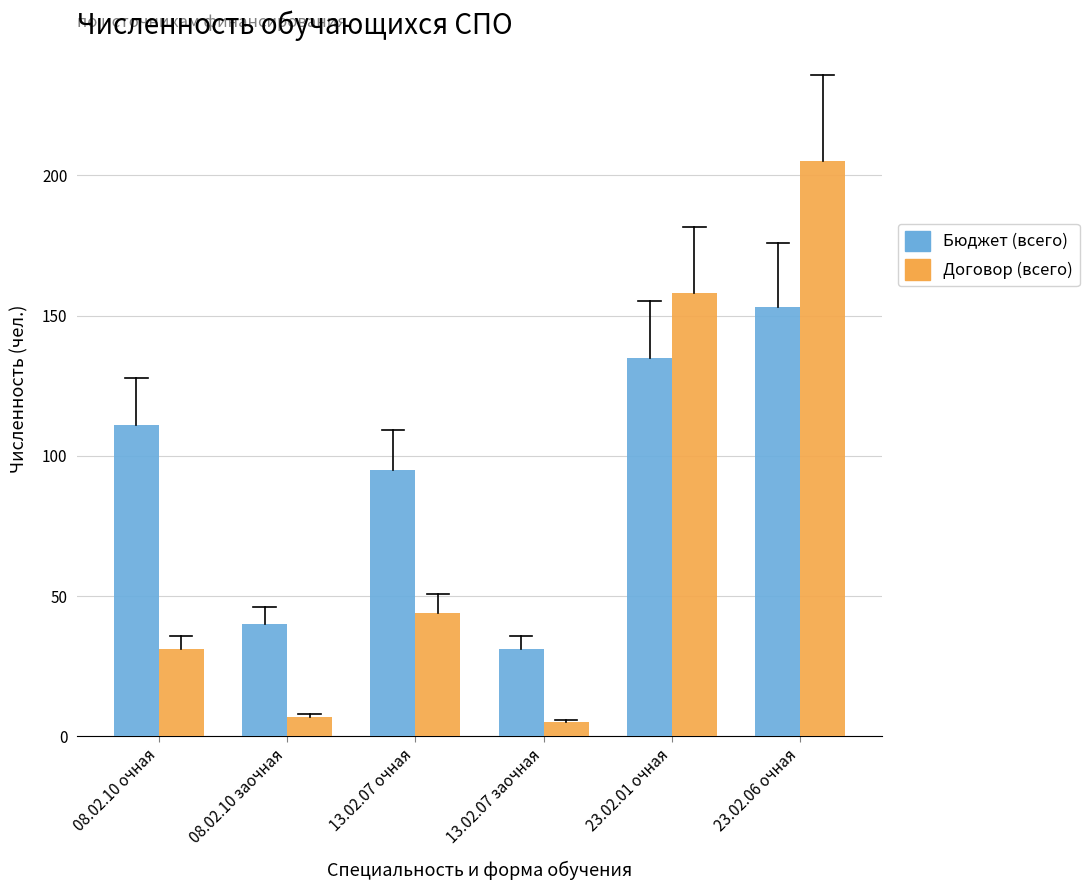

What is the spread (max minus min) of values at 08.02.10 очная?

80